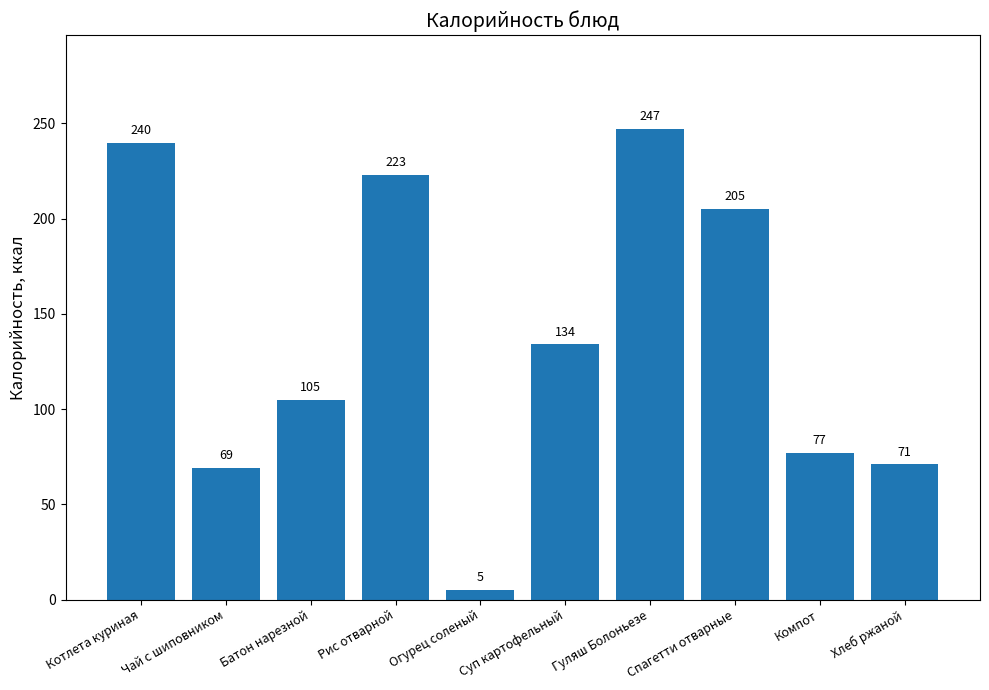

What is the maximum value shown in the chart?

247